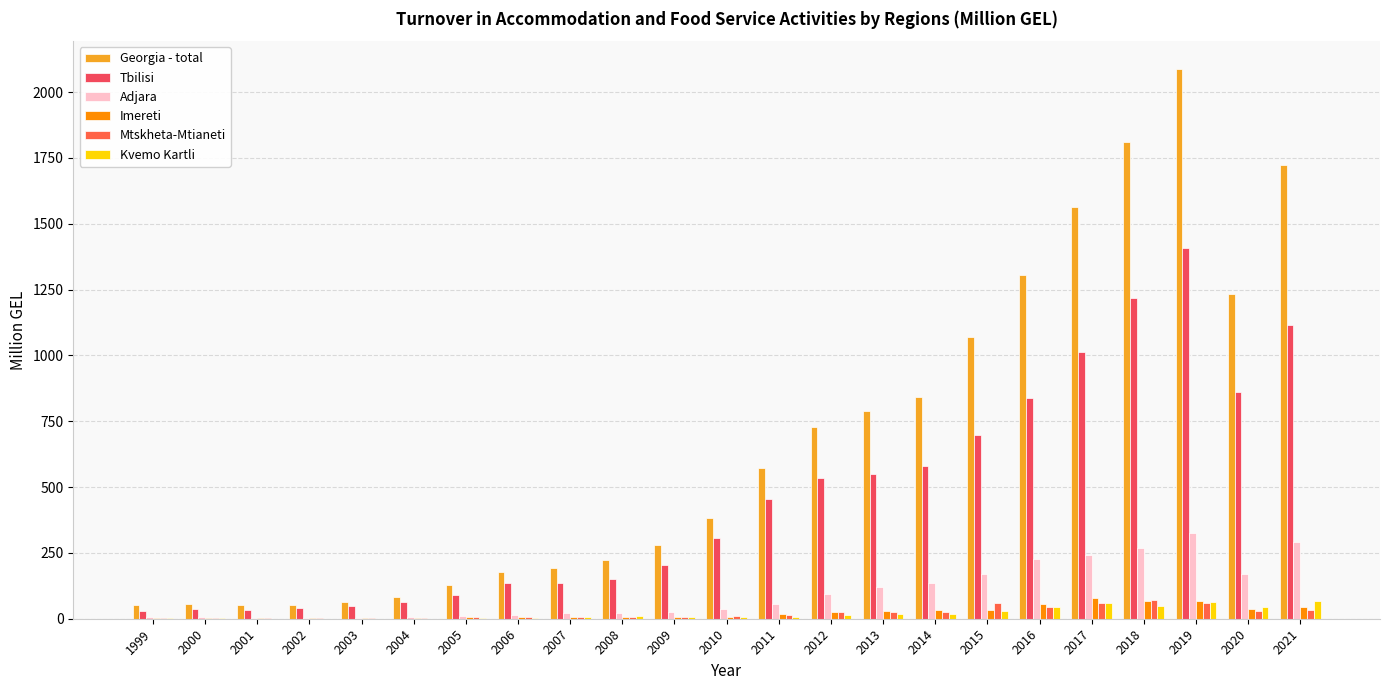

Is the value of Georgia - total at 2012 greater than the value of Adjara at 2019?

Yes